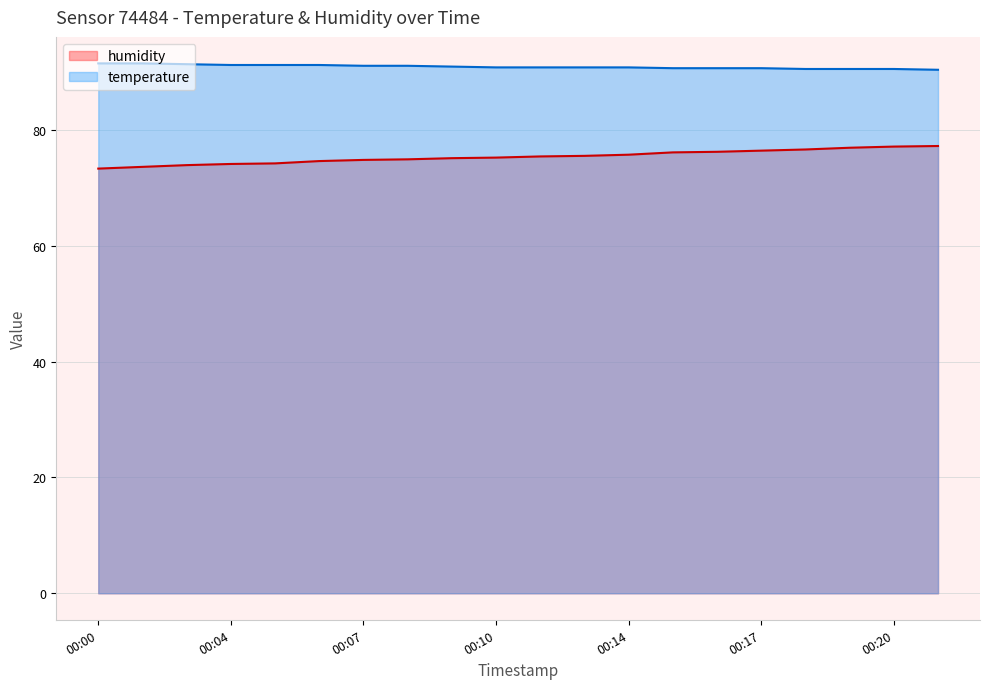

At which category does the chart reach its peak across all series?

00:00